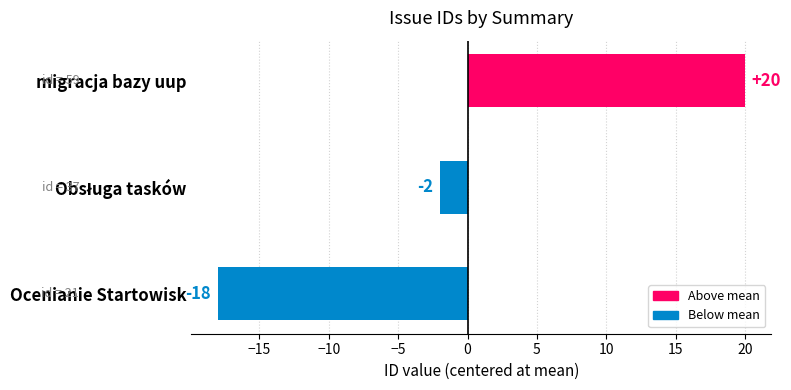

Are the bars grouped side by side (vs. stacked)?

No